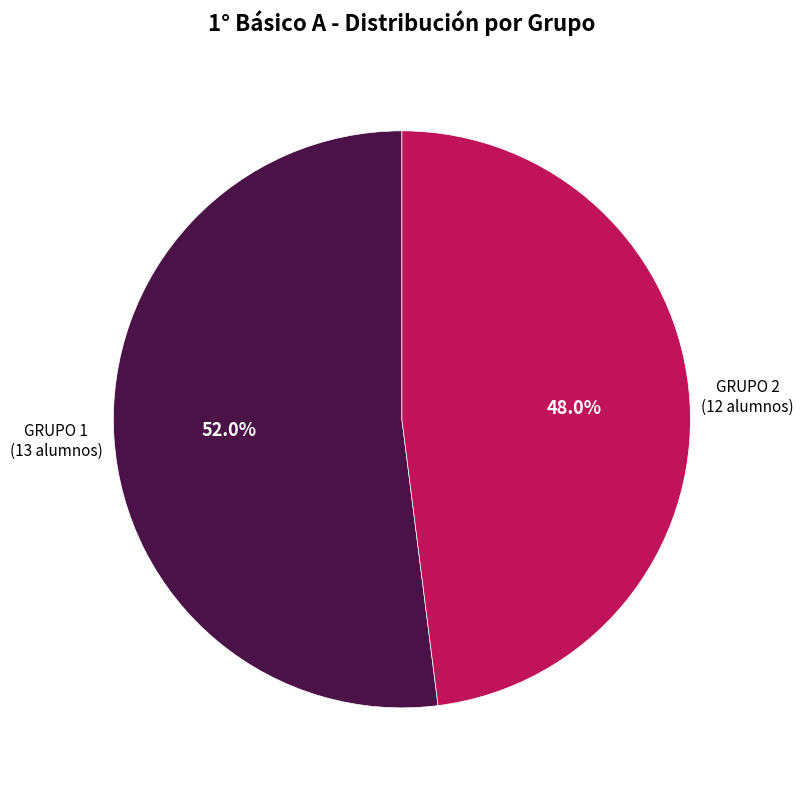

Is there a majority slice in this chart?

Yes